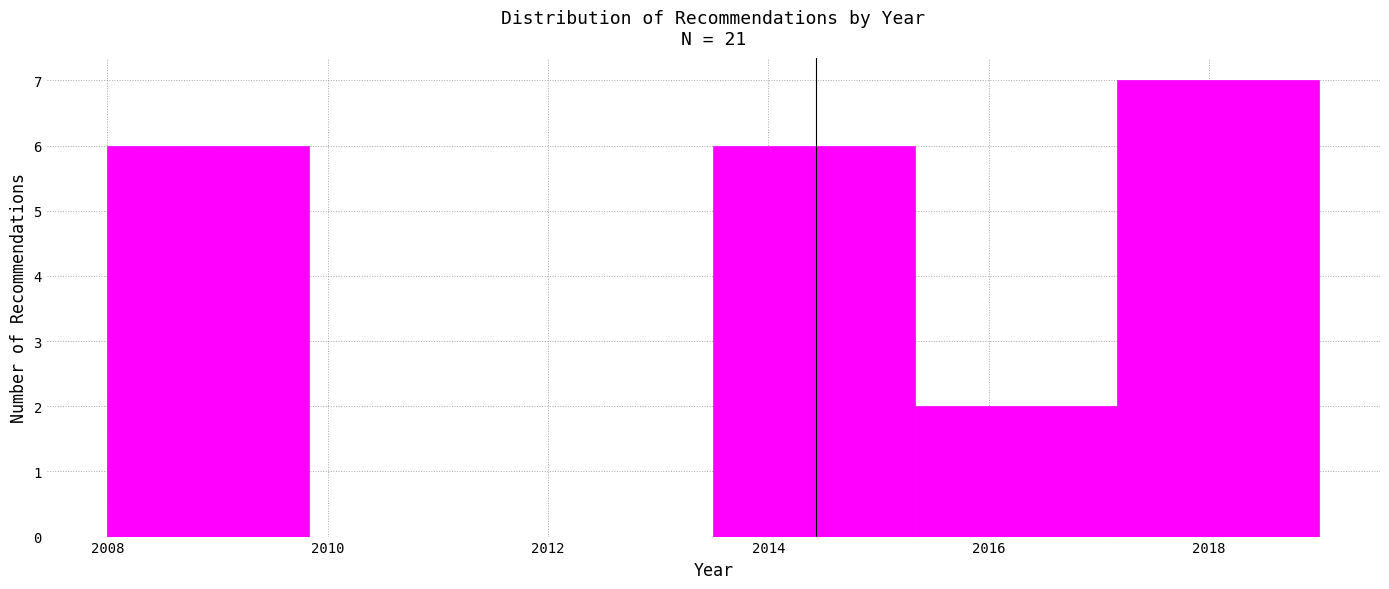

Over which range of the x-axis is the bar tallest?

2017.2 to 2019.0